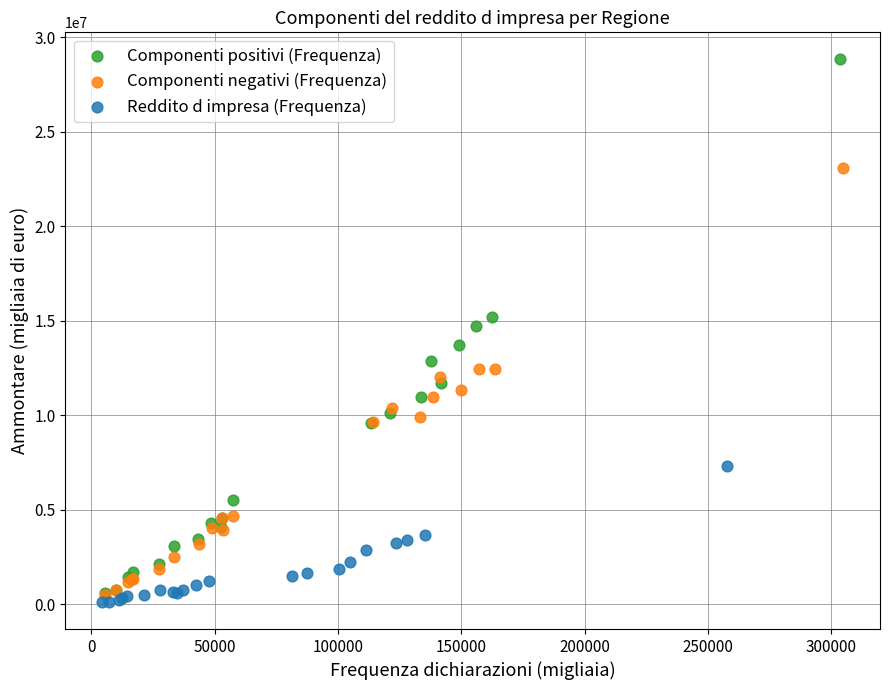

Which series has the widest spread of Y values?

Componenti positivi (Frequenza)